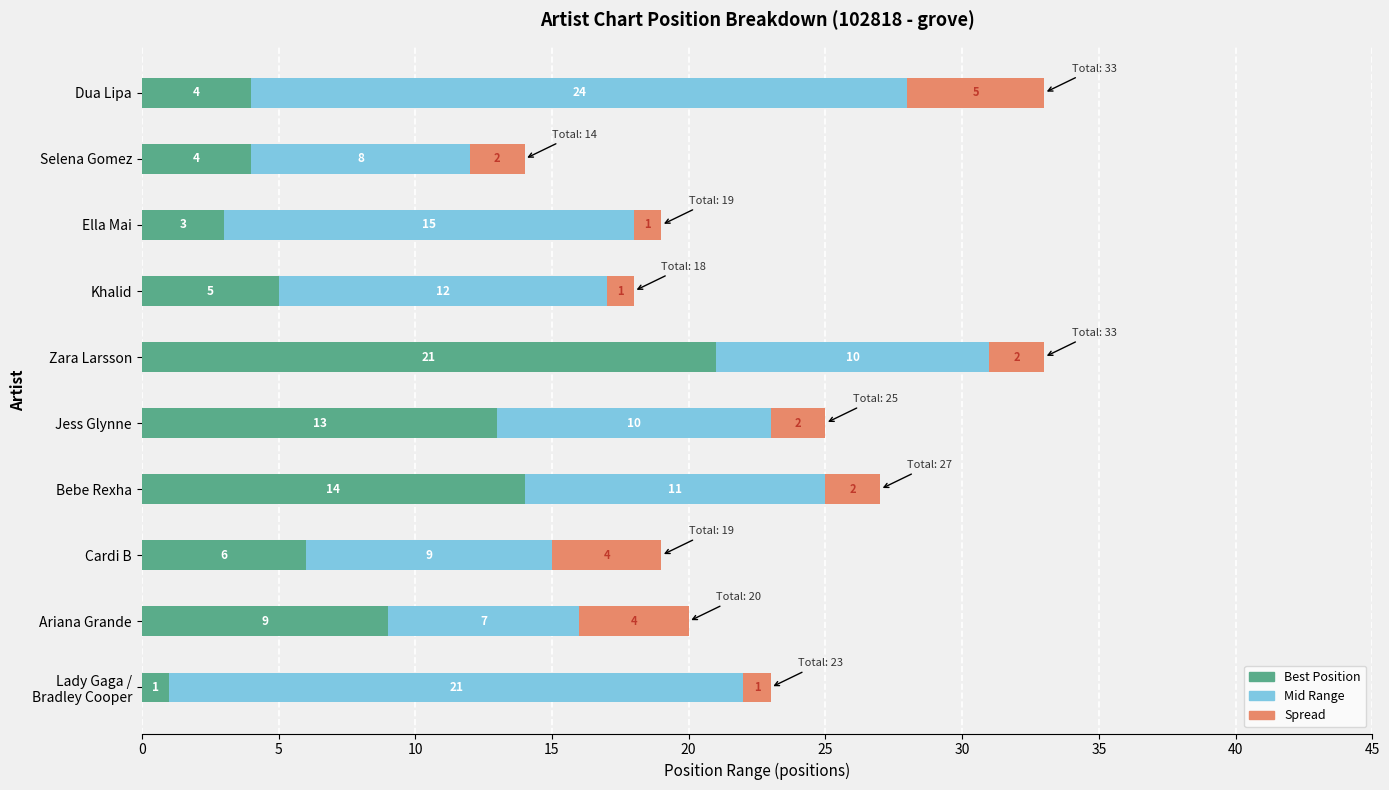

What is the total value across all series at Bebe Rexha?

27